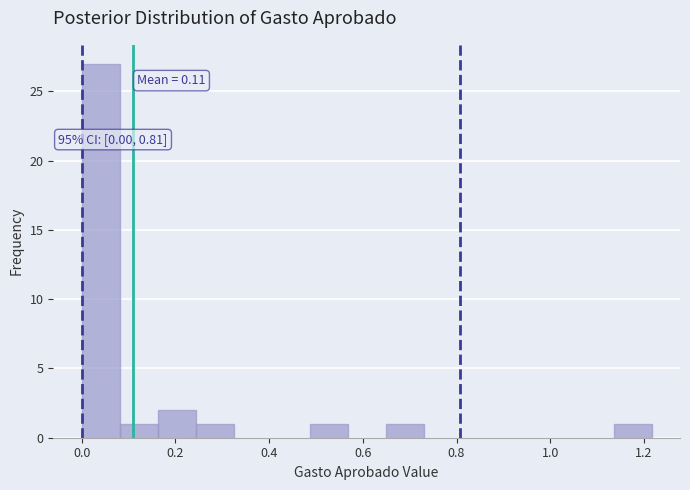

Which range on the x-axis has the tallest bar?

0.00 to 0.08